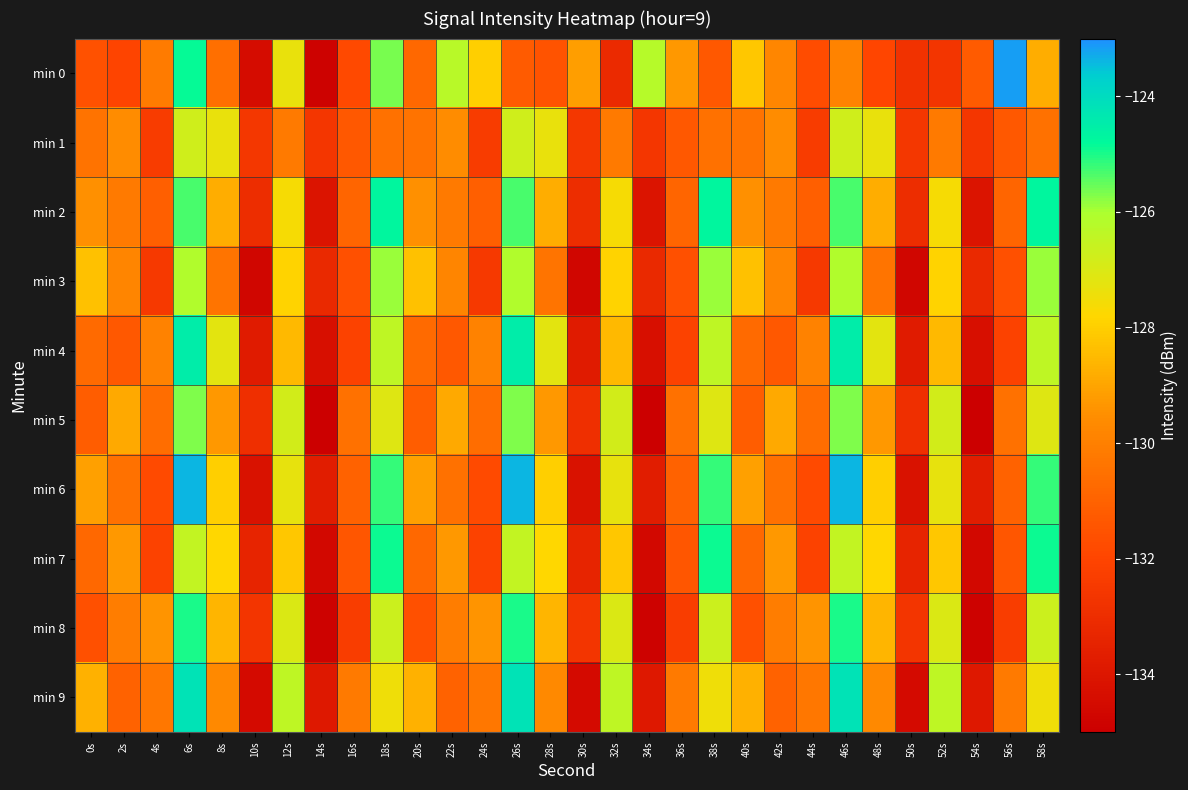

Which series has the largest total across all categories?

min 6